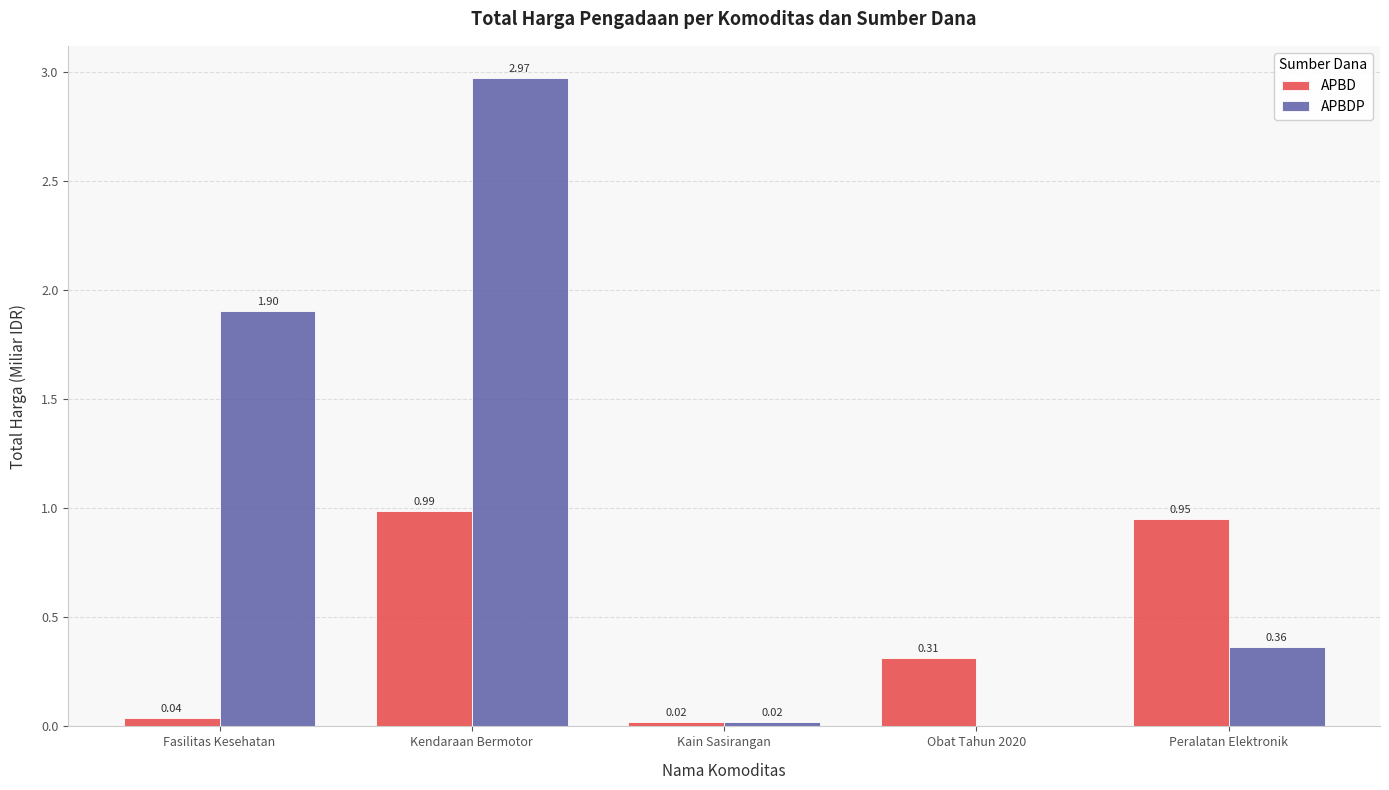

At which label is APBDP closest to 1?

Peralatan Elektronik